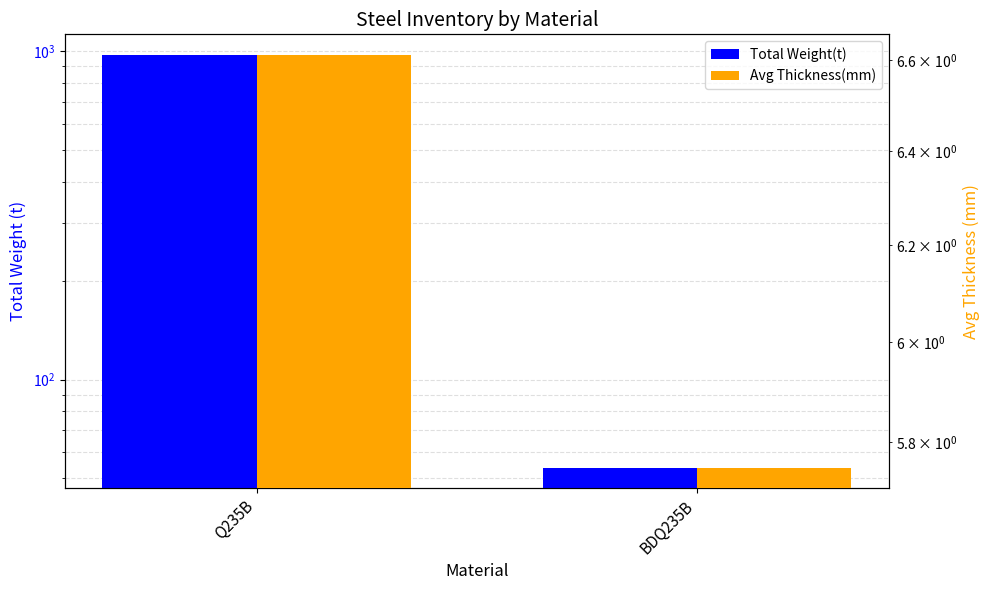

Which label corresponds to the largest value in the chart?

Q235B